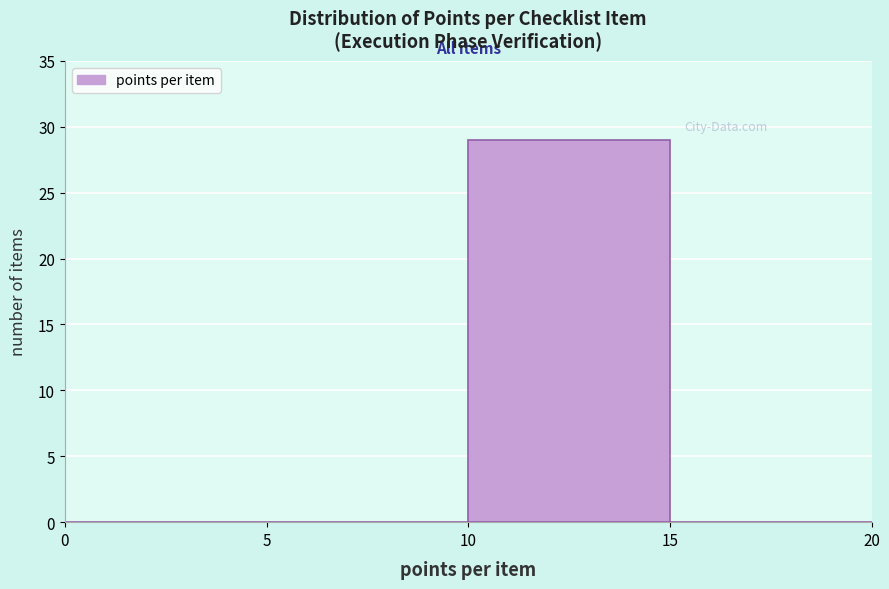

Reading left to right, list every bar in this chart as the range it spans on the x-axis followed by its height. The values are not printed on the chart, so give them approximately, as read against the axis.

0 to 5: 0
5 to 10: 0
10 to 15: 29
15 to 20: 0